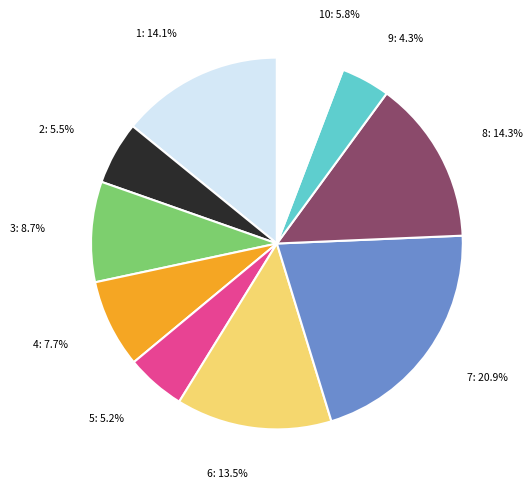

Is there any slice that represents more than half of the pie?

No